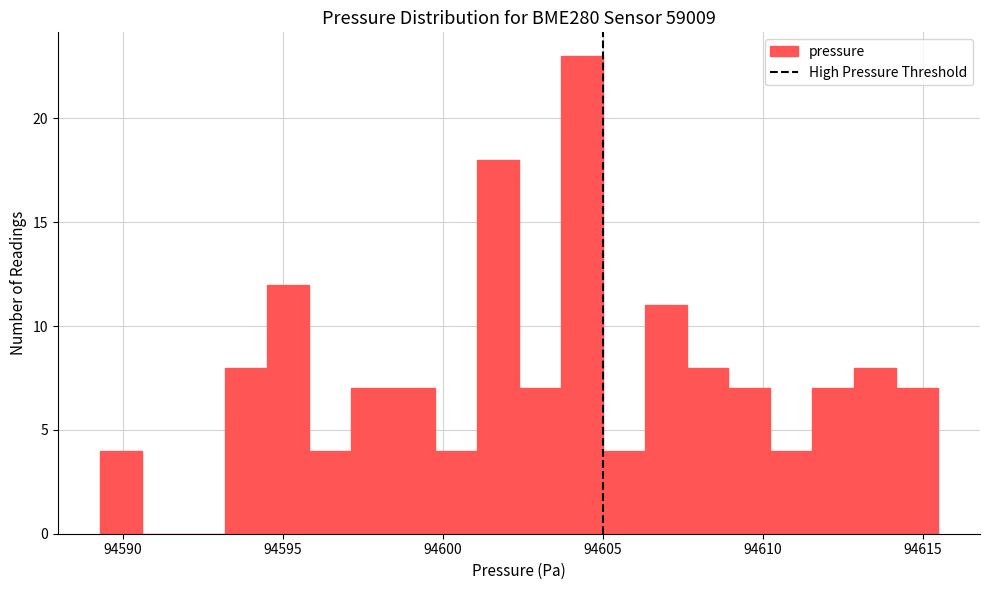

Around what value on the x-axis is the tallest bar? Give the approximate position of its centre, as read against the axis.

94604.5